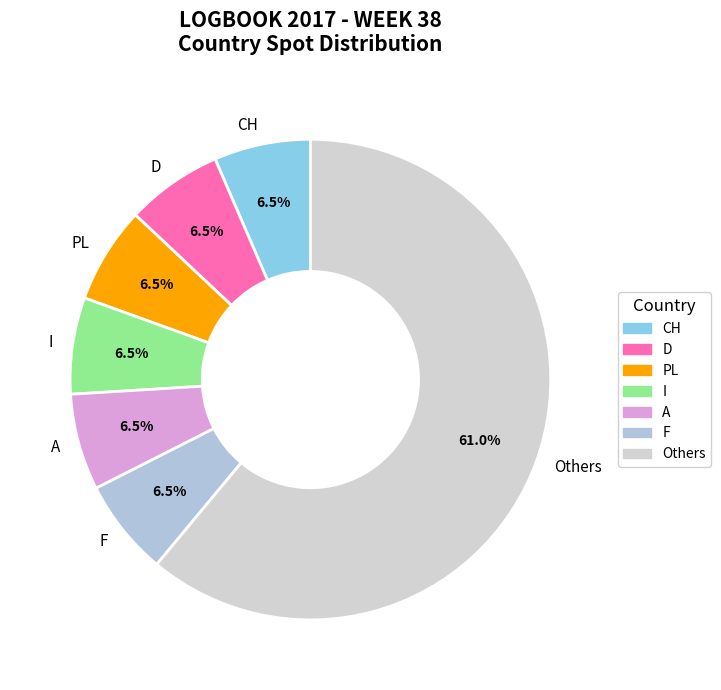

How many segments does this pie chart have?

7